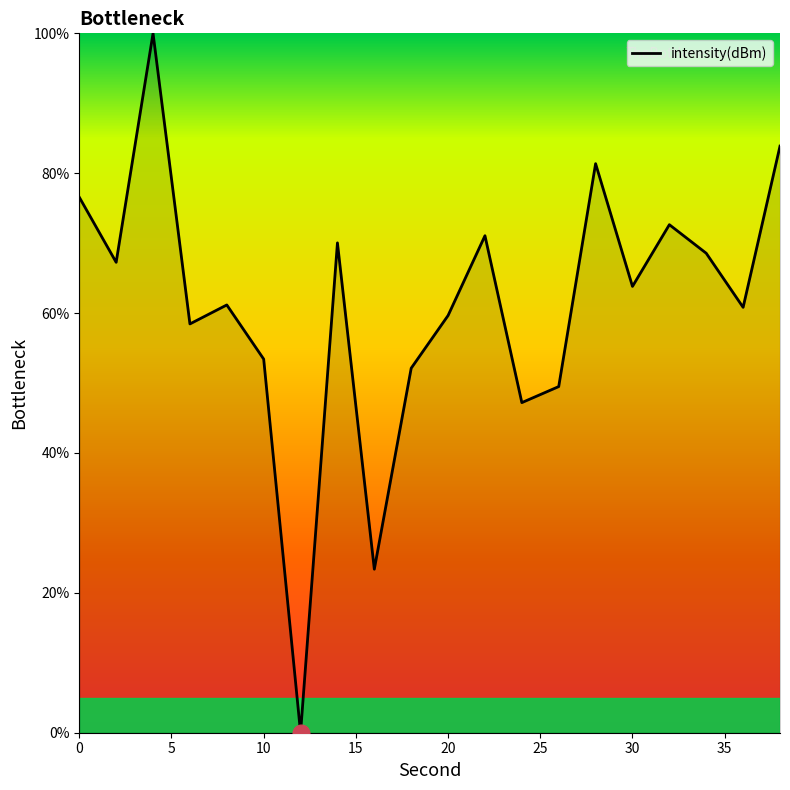

What is the maximum value shown in the chart?

100.0